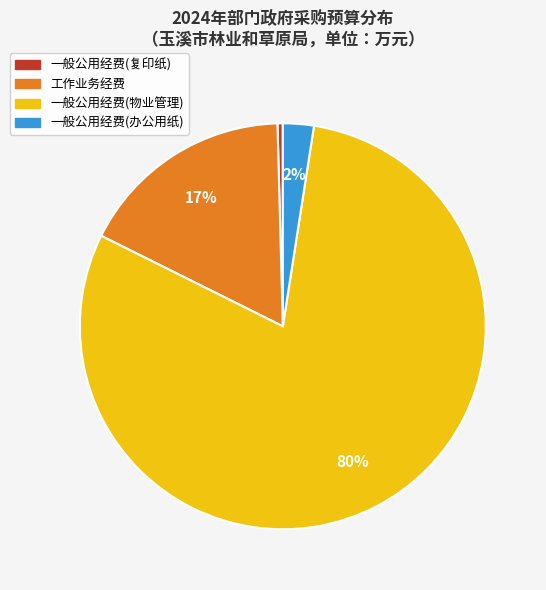

Is there a majority slice in this chart?

Yes